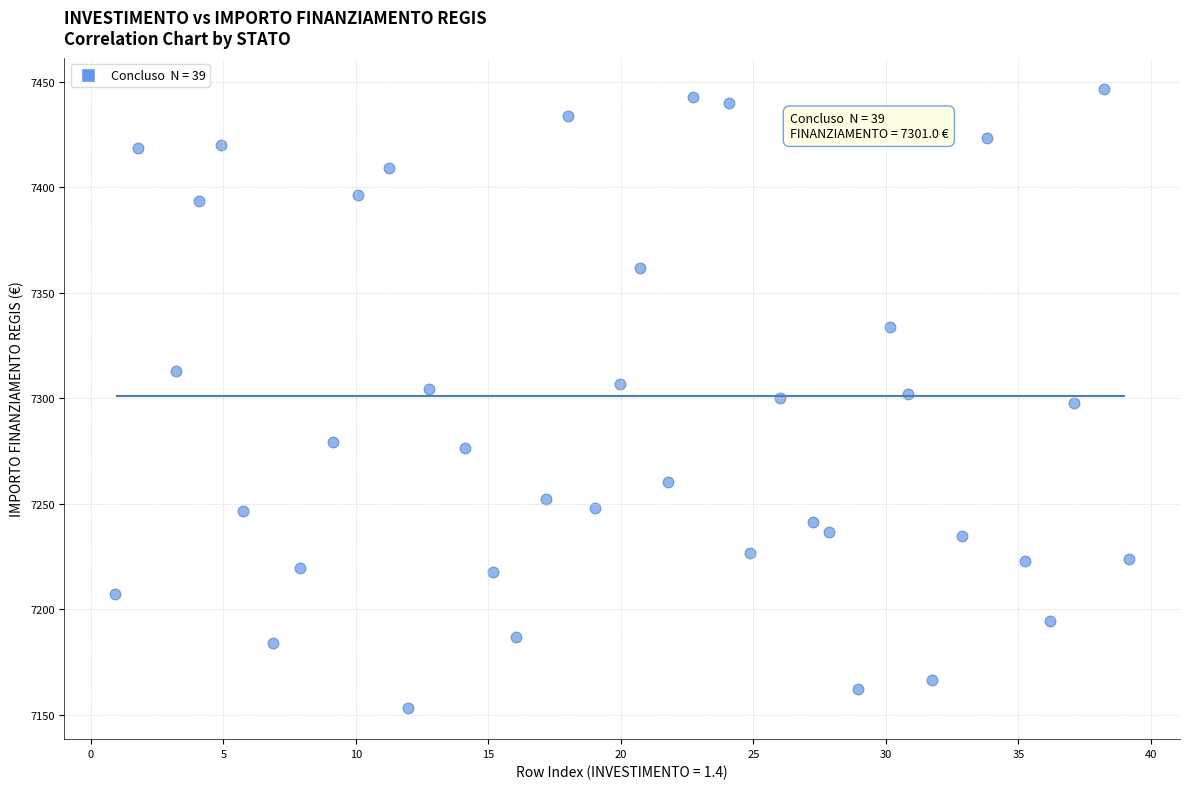

What is the range of Y values (max minus min)?

293.6